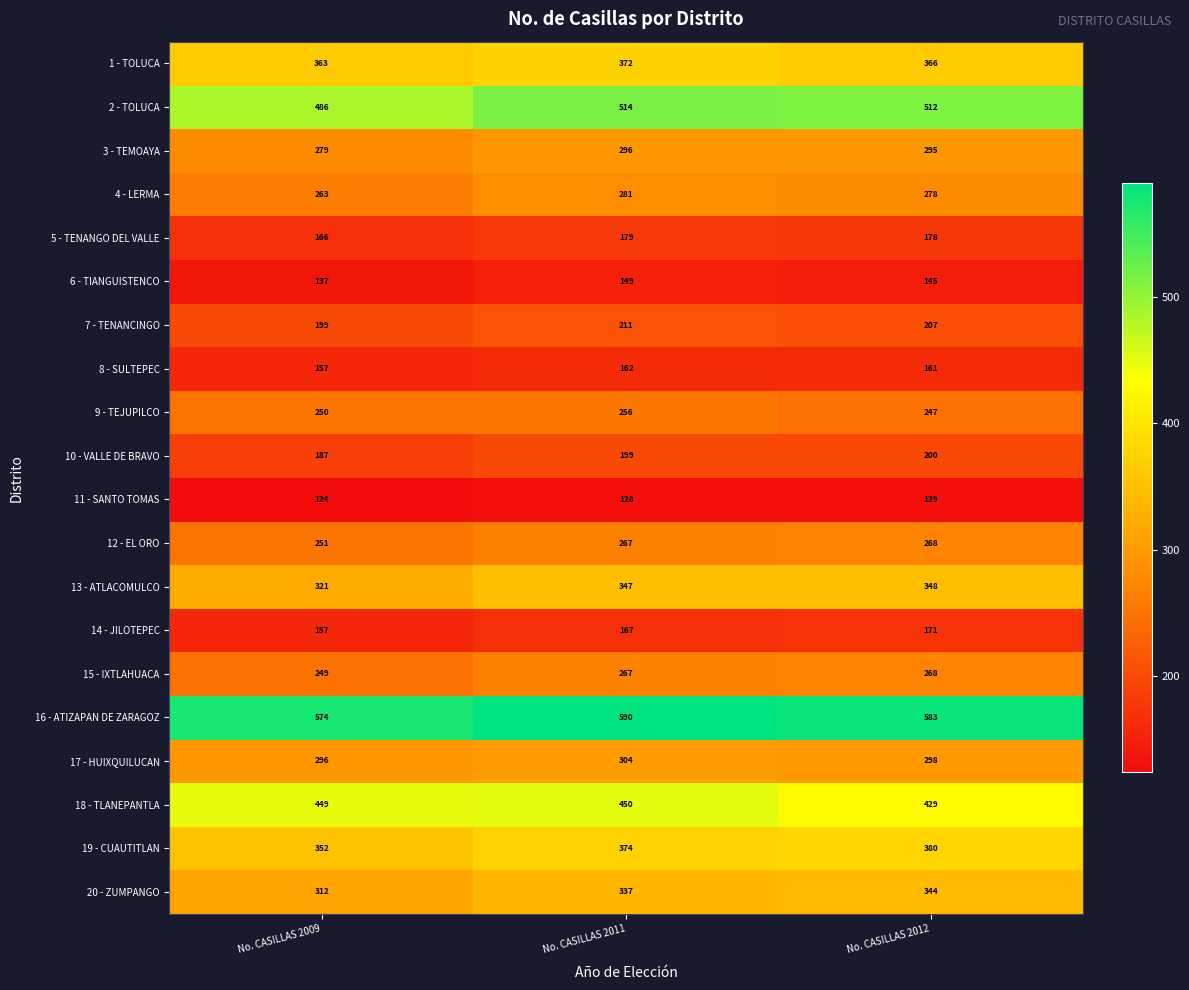

What is the lowest value of the 19 - CUAUTITLAN series?

352